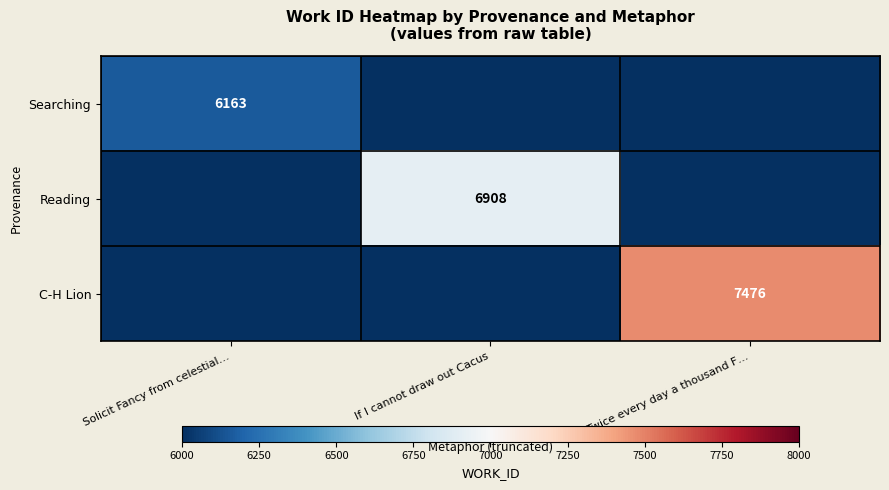

Is it true that Searching equals 6163 at Solicit Fancy from celestial…?

True